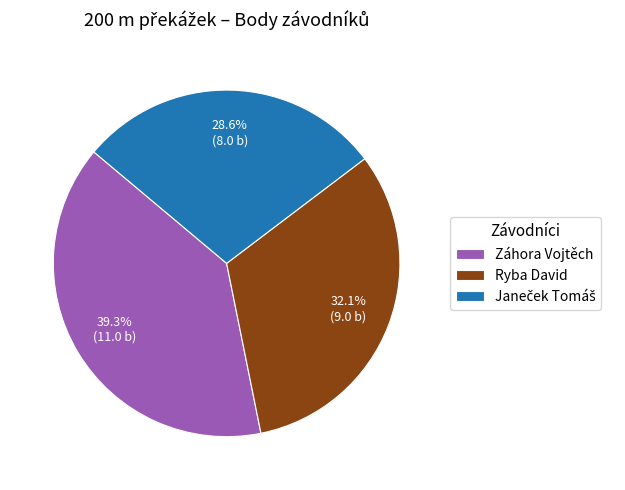

What percentage do Záhora Vojtěch and Ryba David together represent?

71.4%